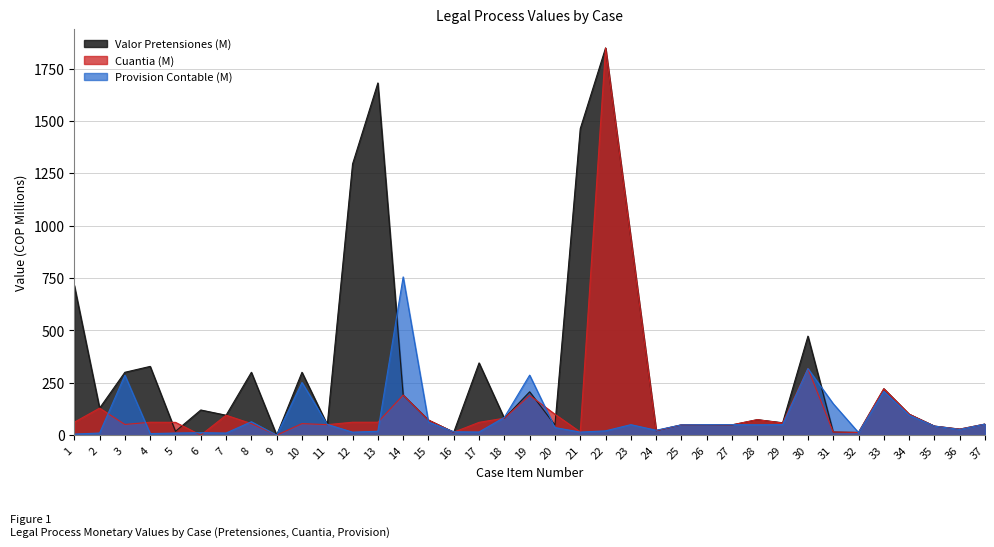

Between 15 and 21, which series saw the biggest shift?

Valor Pretensiones (M)